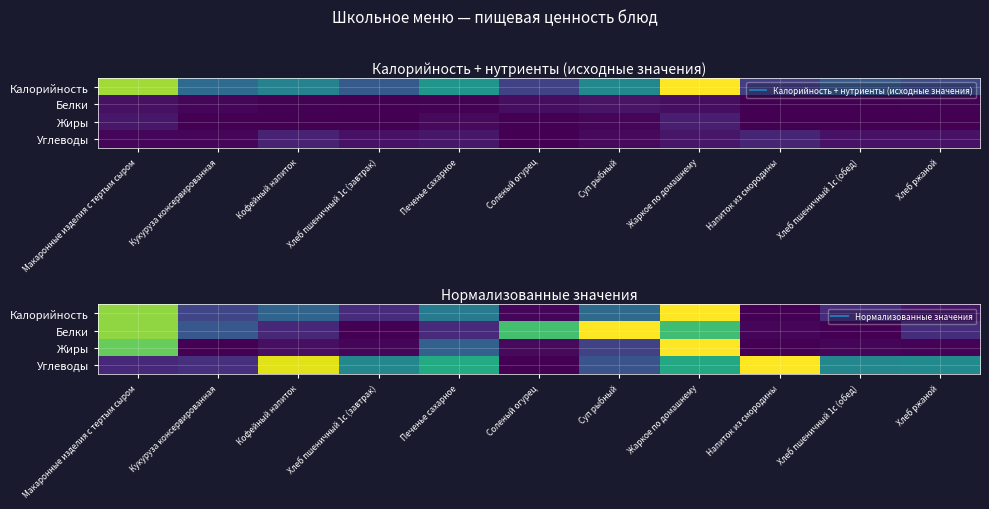

At which label does Белки reach its peak?

Суп рыбный